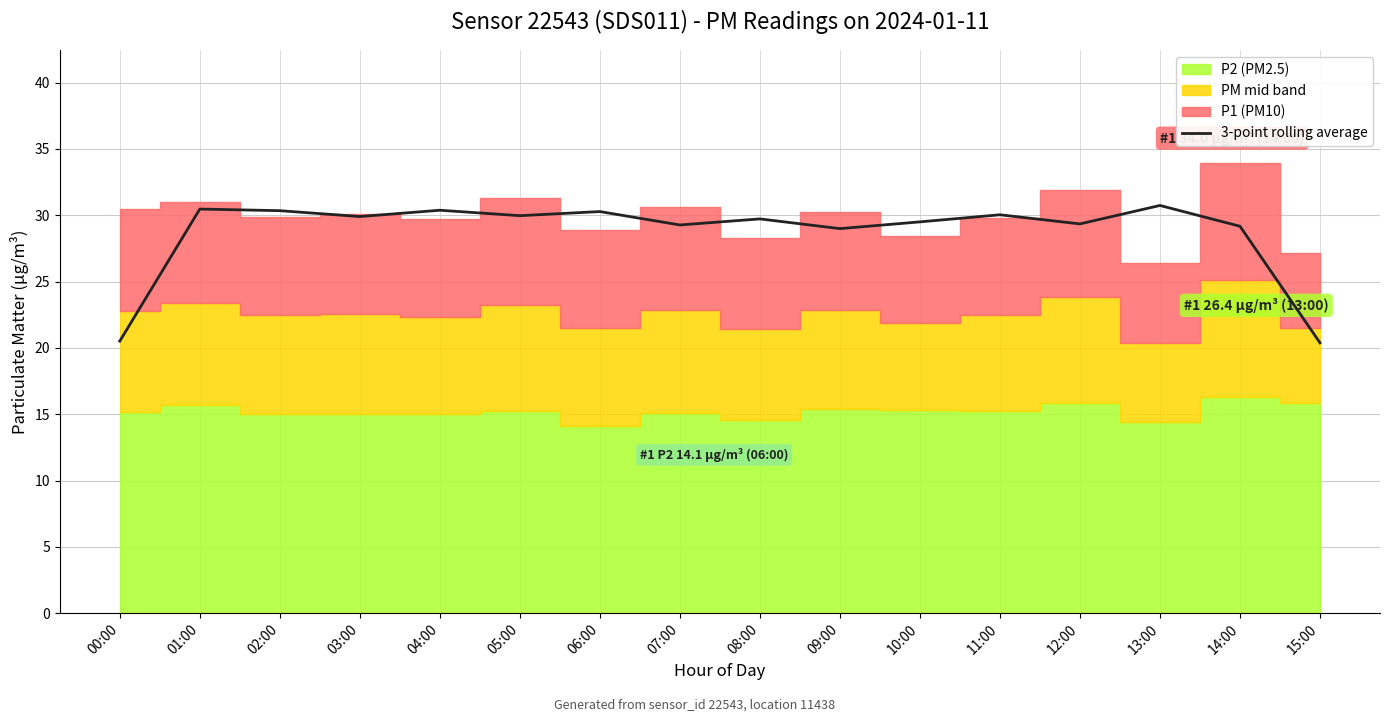

What is the average value?

28.7